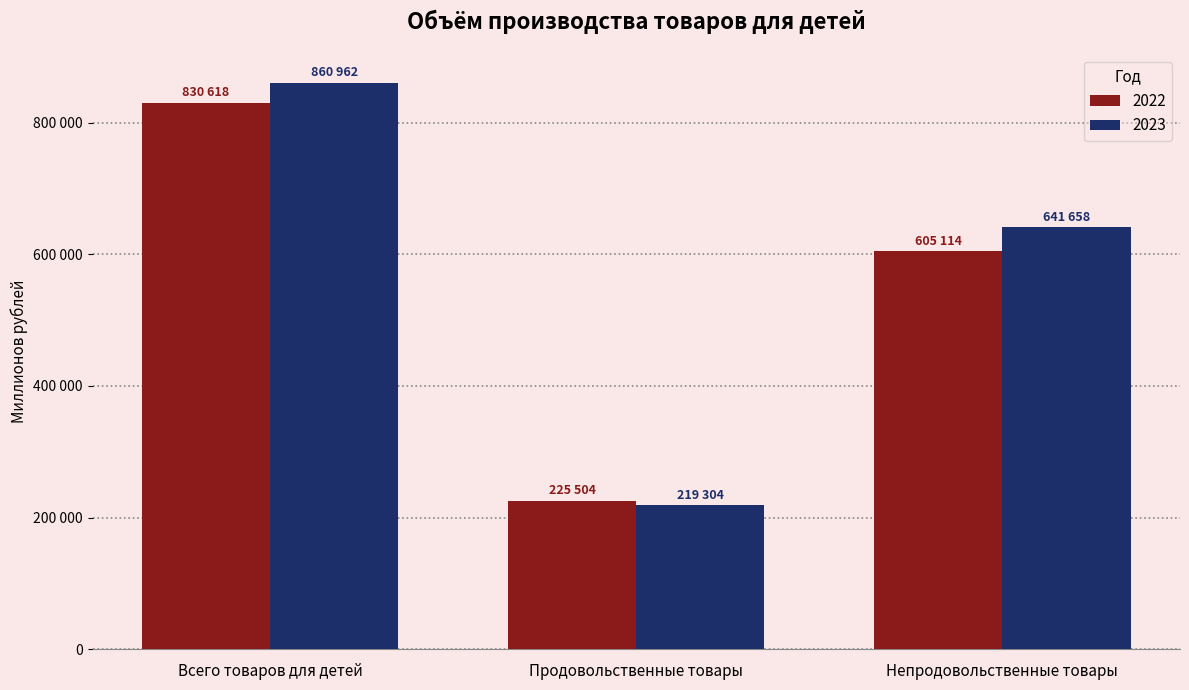

What is the sum of the 2023 values at Всего товаров для детей and Продовольственные товары?

1080266